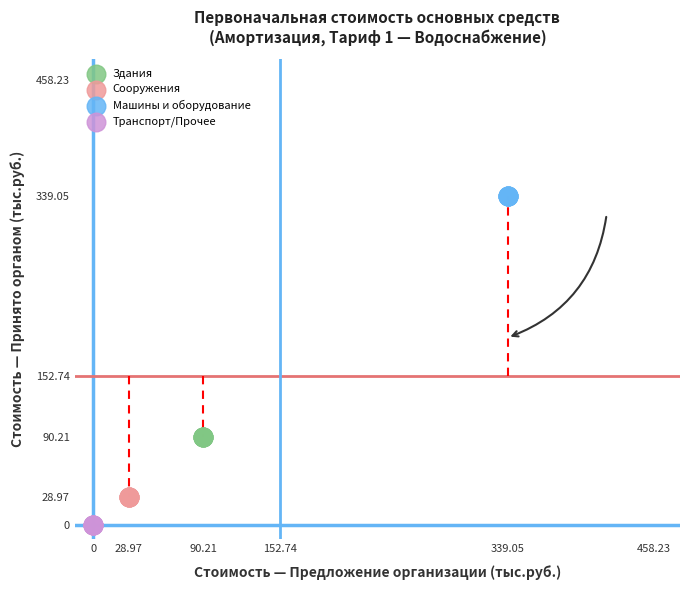

Which series reaches the minimum Y coordinate?

Транспорт/Прочее